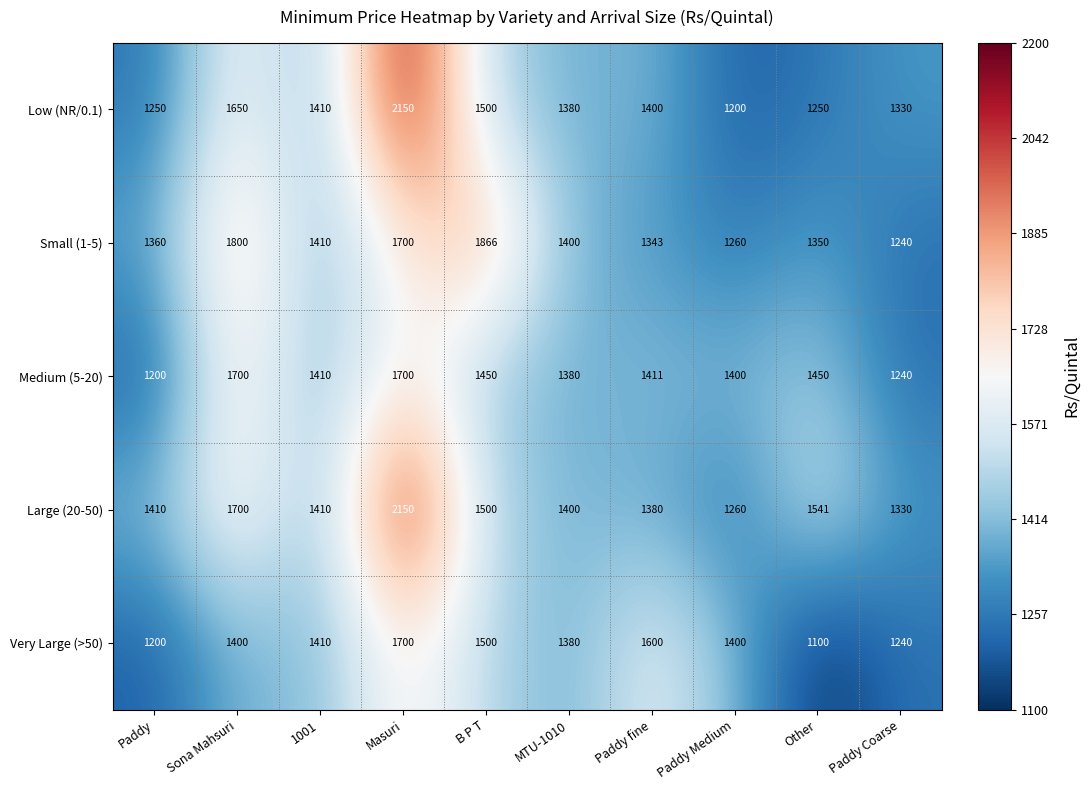

Which series has the widest spread of values?

Low (NR/0.1)